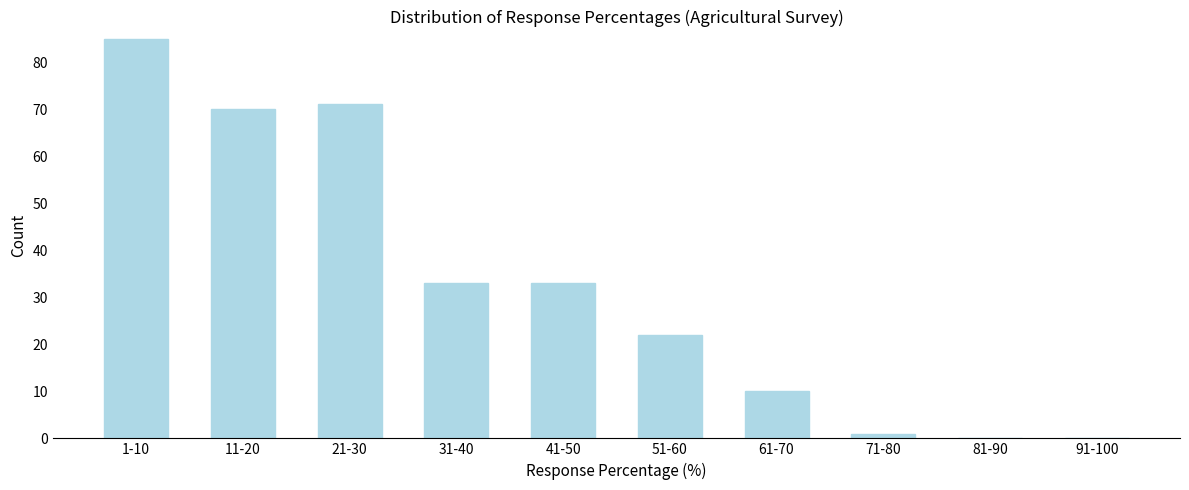

Reading left to right, extract all data points from this chart.

1-10=85	11-20=70	21-30=71	31-40=33	41-50=33	51-60=22	61-70=10	71-80=1	81-90=0	91-100=0